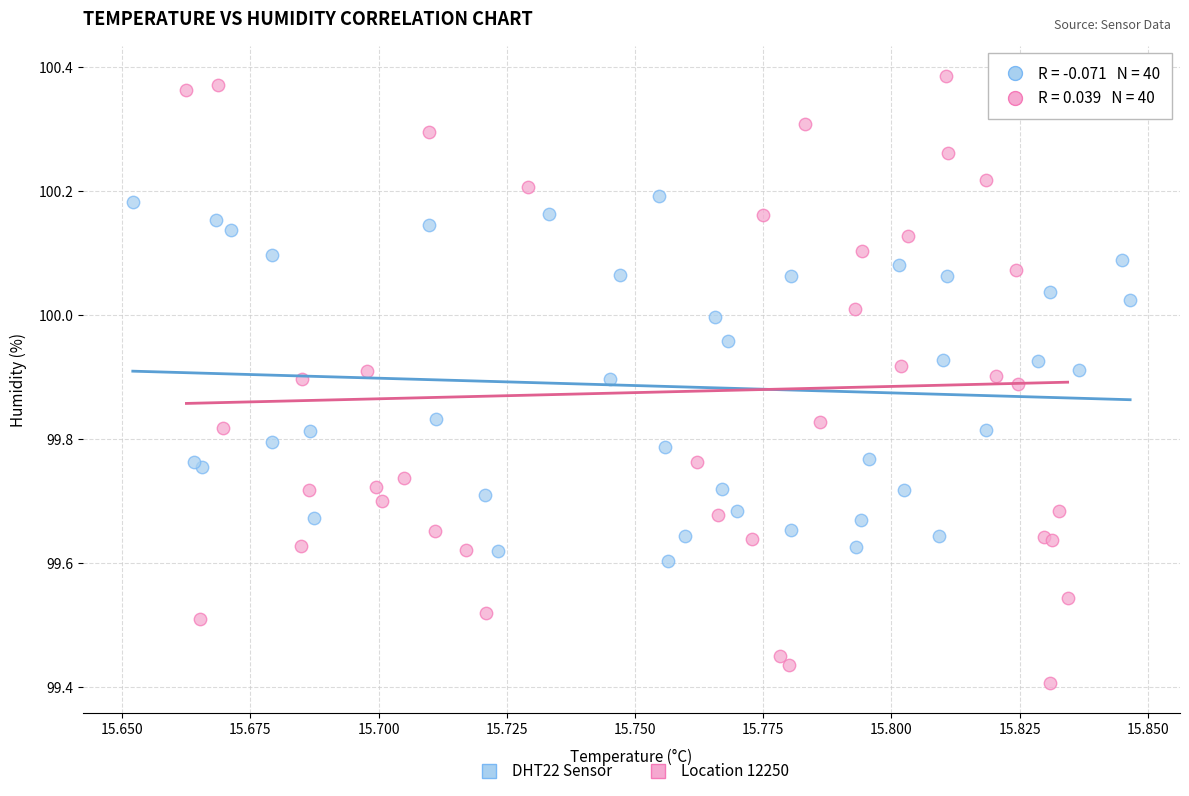

Which series contains the highest Y value?

Location 12250